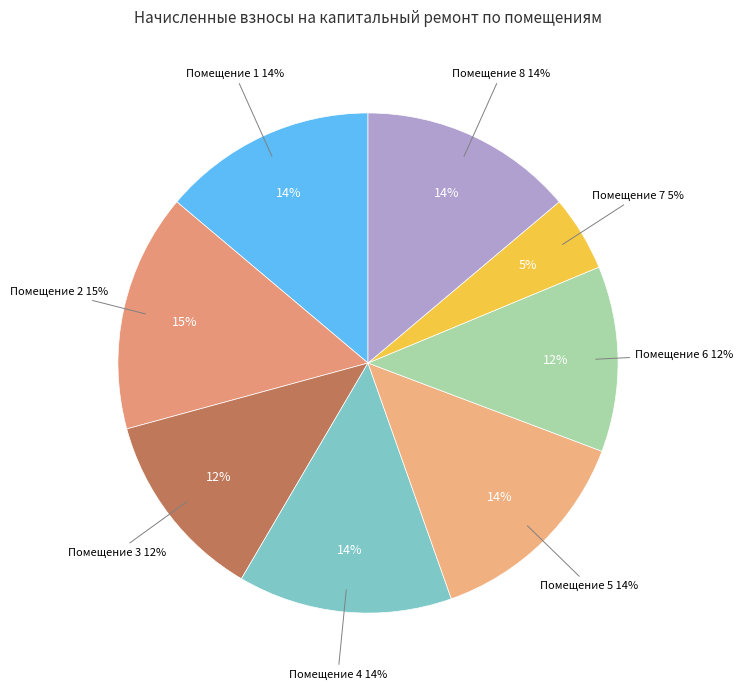

Combined, do 1 and 2 account for over 50%?

No